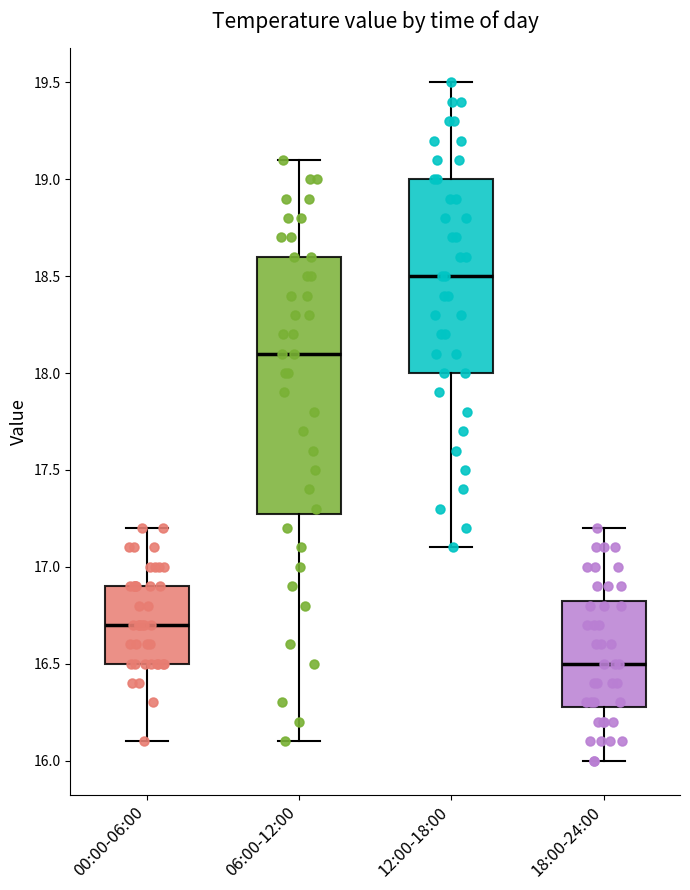

Reading left to right, transcribe this box plot: for each box, give where its median line is, the range the box spans, and where its two whiskers end, as read against the y-axis. The values are not printed on the chart, so give them approximately, as read against the axis.

00:00-06:00: median 16.70, box 16.50 to 16.90, whiskers 16.10 to 17.20
06:00-12:00: median 18.10, box 17.30 to 18.60, whiskers 16.10 to 19.10
12:00-18:00: median 18.50, box 18.00 to 19.00, whiskers 17.10 to 19.50
18:00-24:00: median 16.50, box 16.30 to 16.85, whiskers 16.00 to 17.20